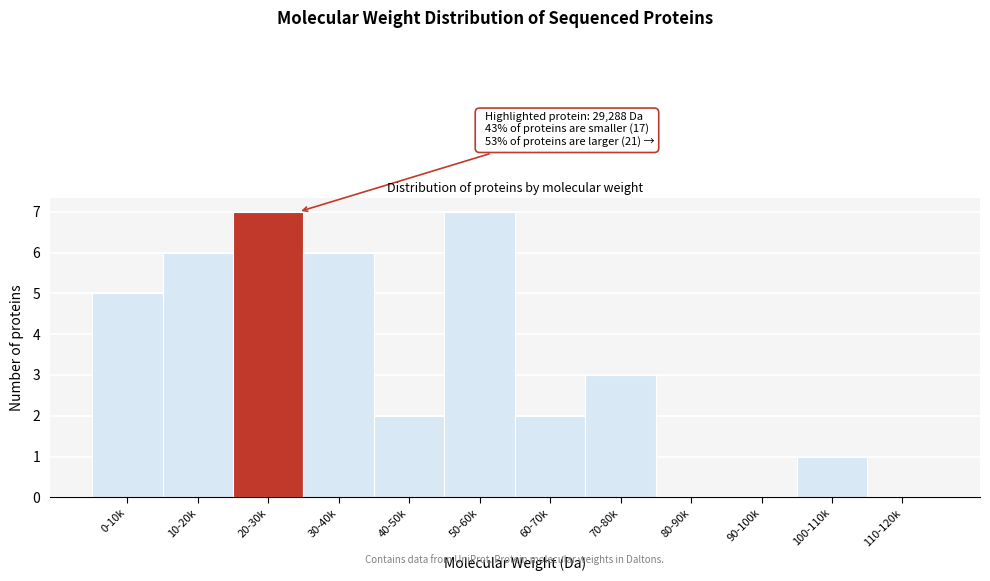

Reading right to left, transcribe all the data shown in this chart.

110-120k=0	100-110k=1	90-100k=0	80-90k=0	70-80k=3	60-70k=2	50-60k=7	40-50k=2	30-40k=6	20-30k=7	10-20k=6	0-10k=5